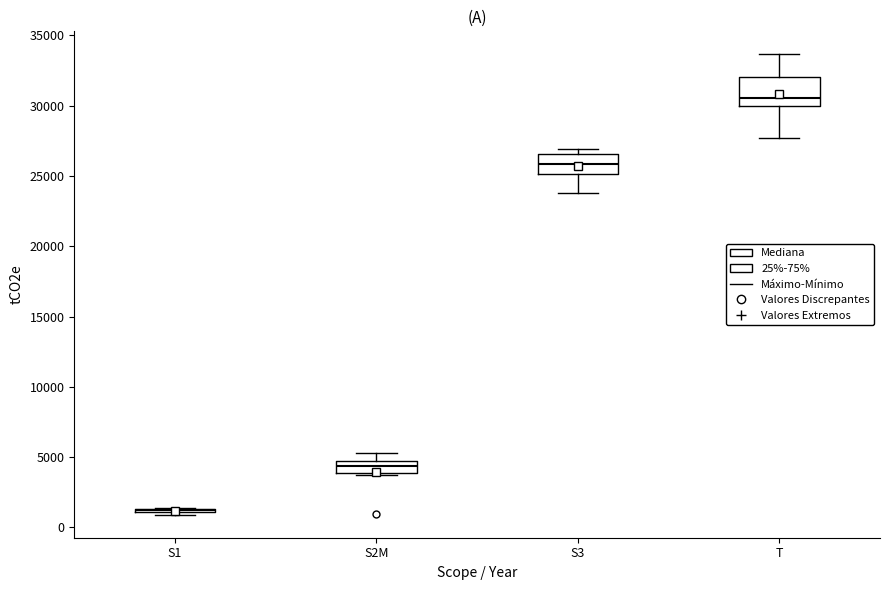

Where is the lower edge of the box for S3 on the y-axis? The values are not printed on the chart, so give them approximately, as read against the axis.

25000